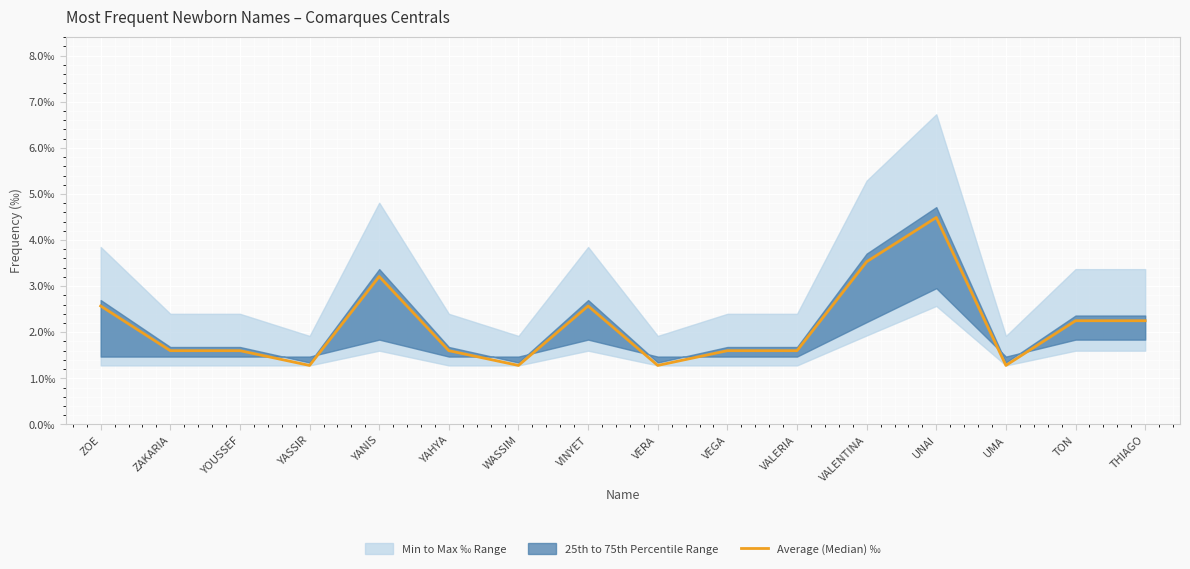

Count the number of categories in the chart.

16